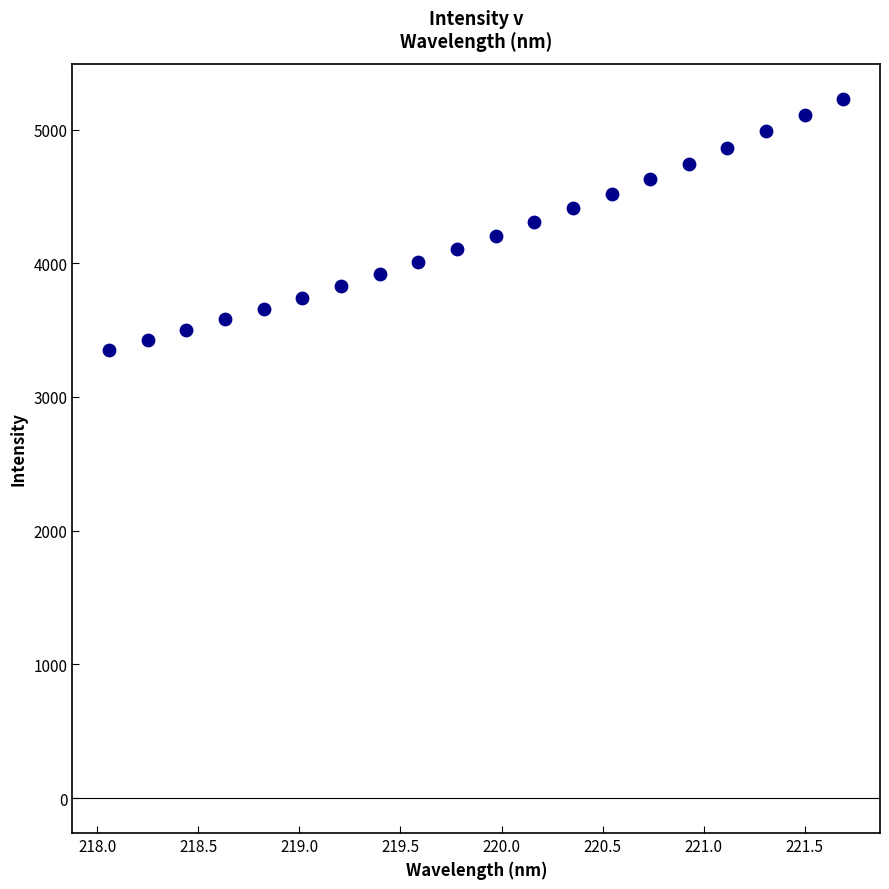

What is the range of Y values (max minus min)?

1878.2